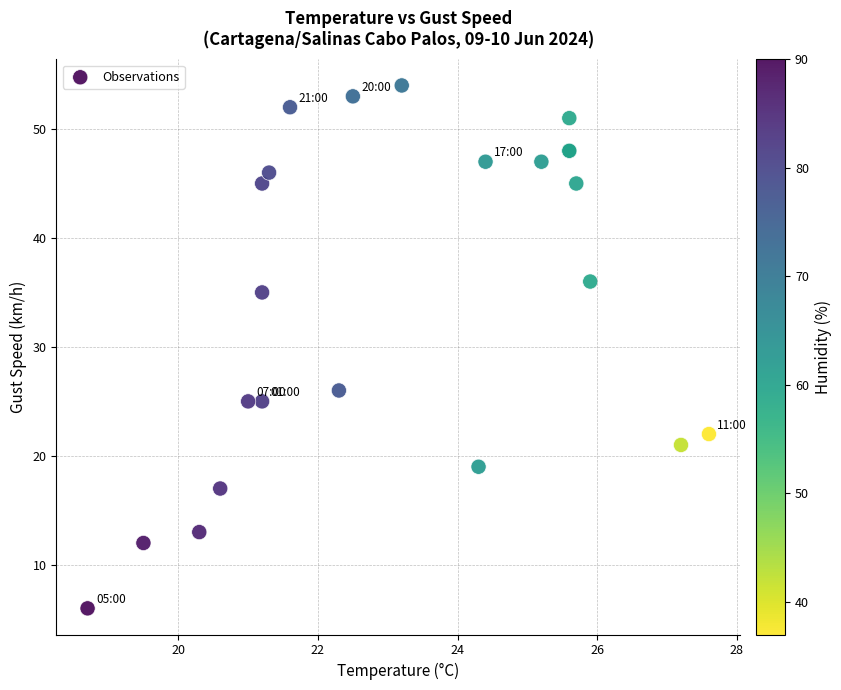

What Y value in the scatter plot is closest to 30?

26